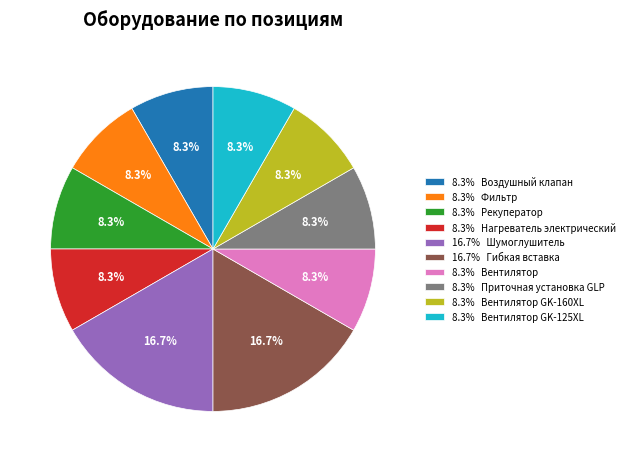

Combined, do 8.3% Вентилятор GK-160XL and 8.3% Фильтр account for over 50%?

No